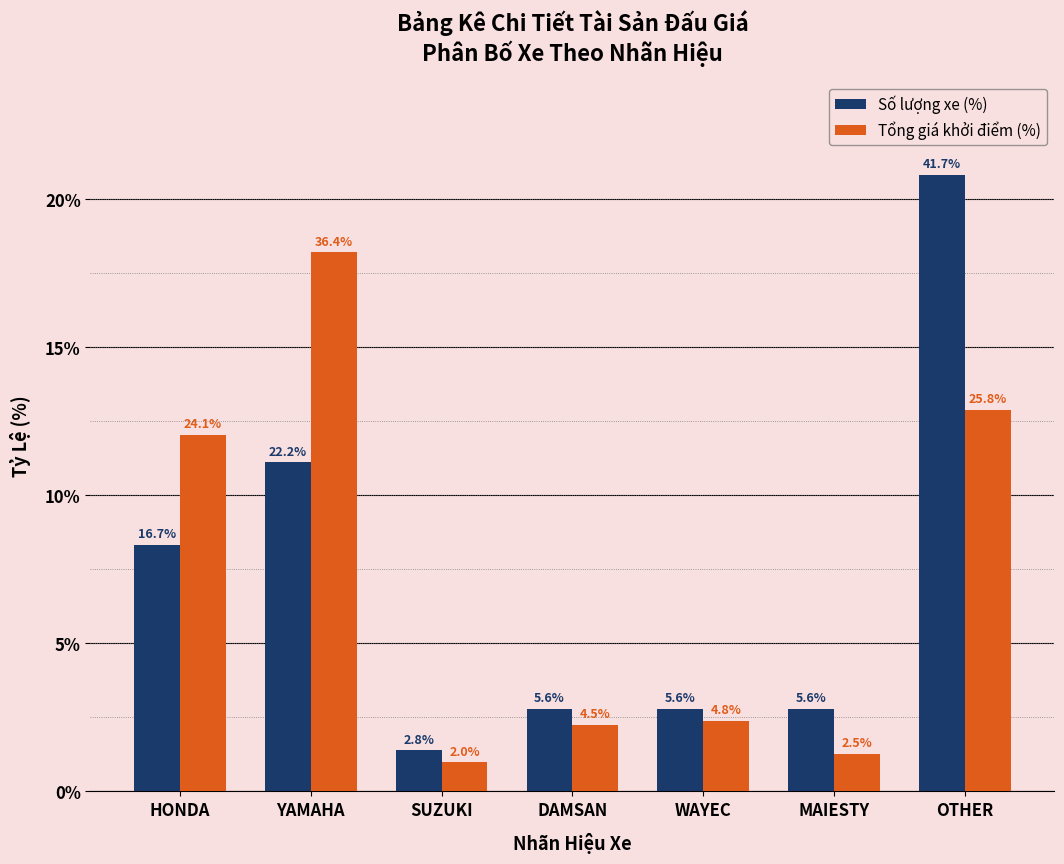

Are the bars grouped side by side (vs. stacked)?

Yes